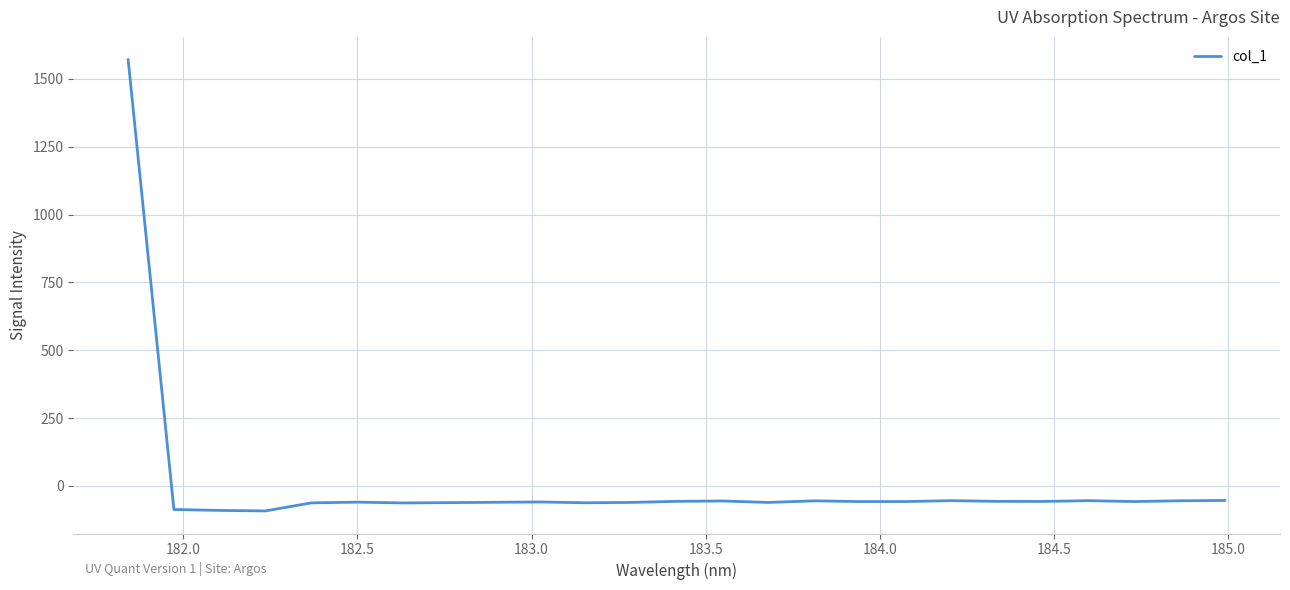

What is the difference between the maximum and minimum values?

1663.7